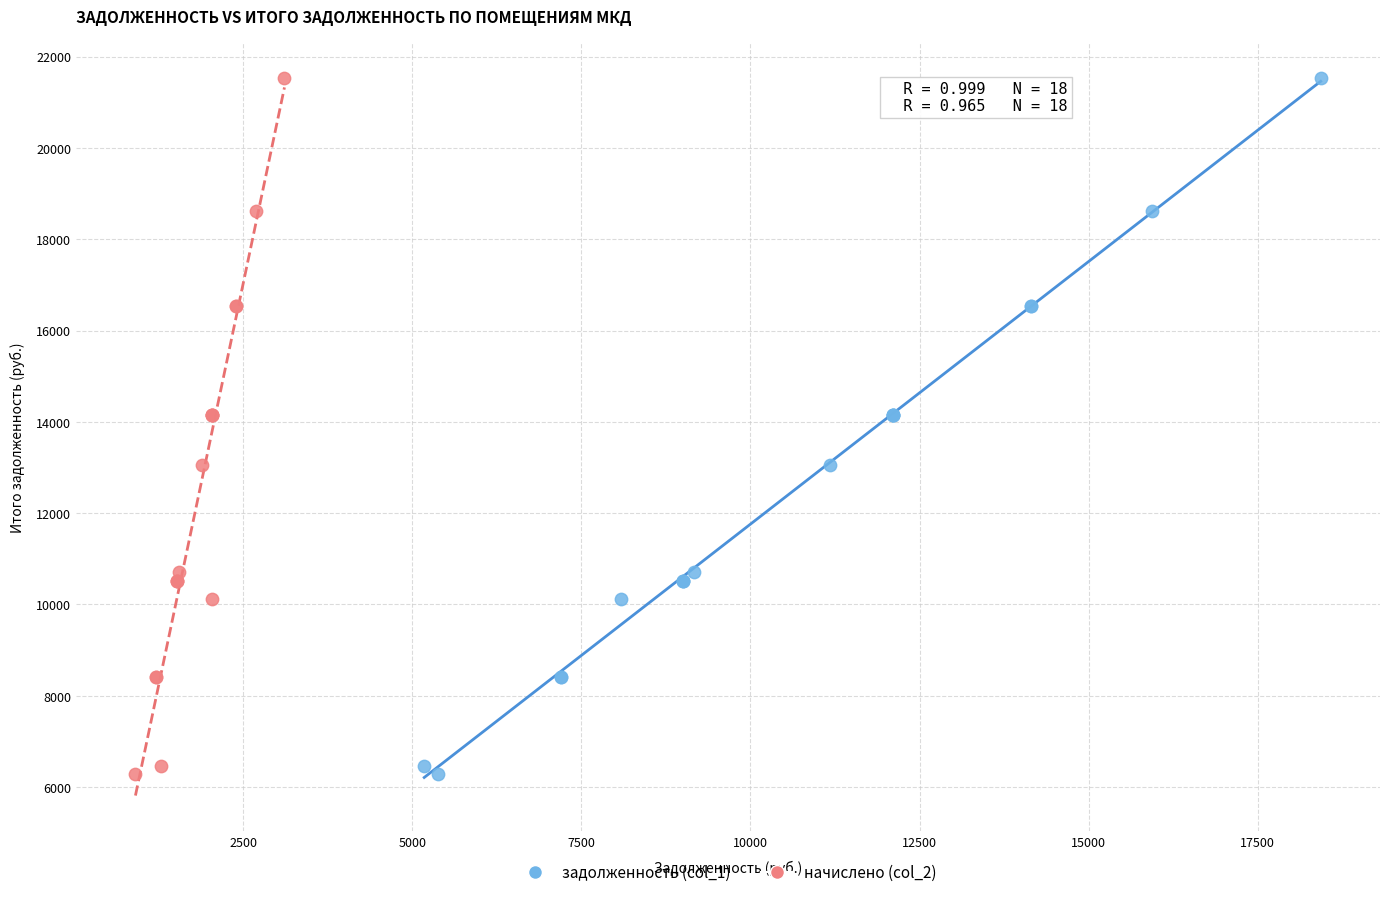

What are all the series names shown in the legend?

задолженность (col_1), начислено (col_2)